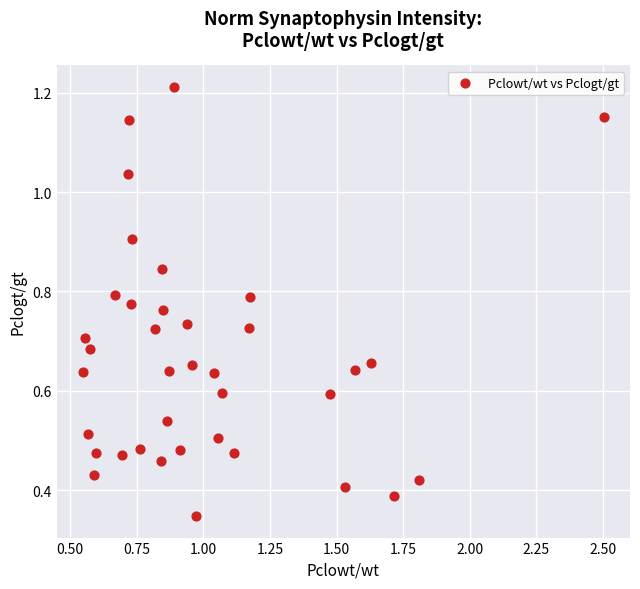

What is the range of X values (max minus min)?

2.0